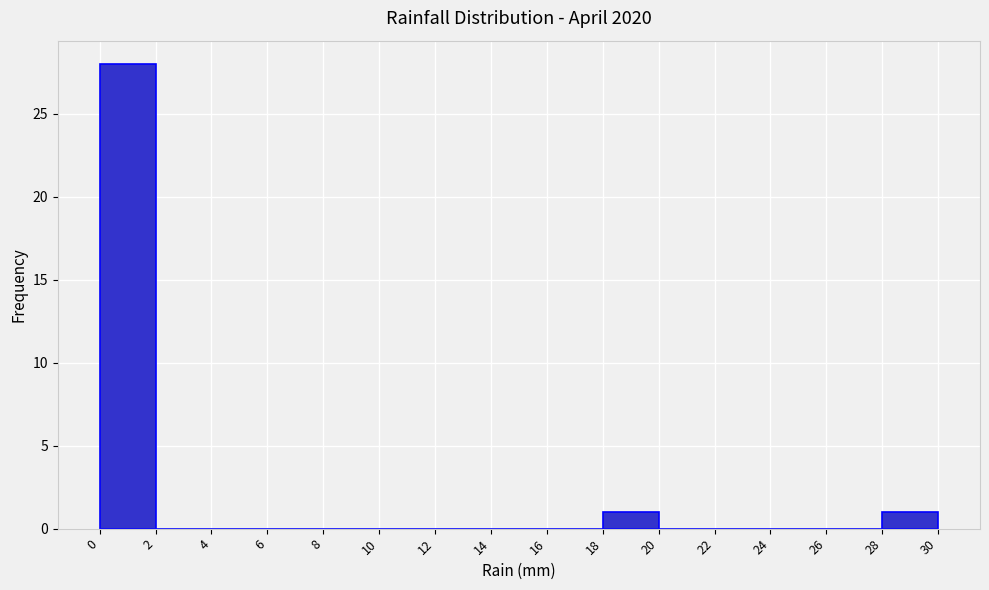

What is the height of the bar covering 0 to 2 on the x-axis? The values are not printed on the chart, so give them approximately, as read against the axis.

28